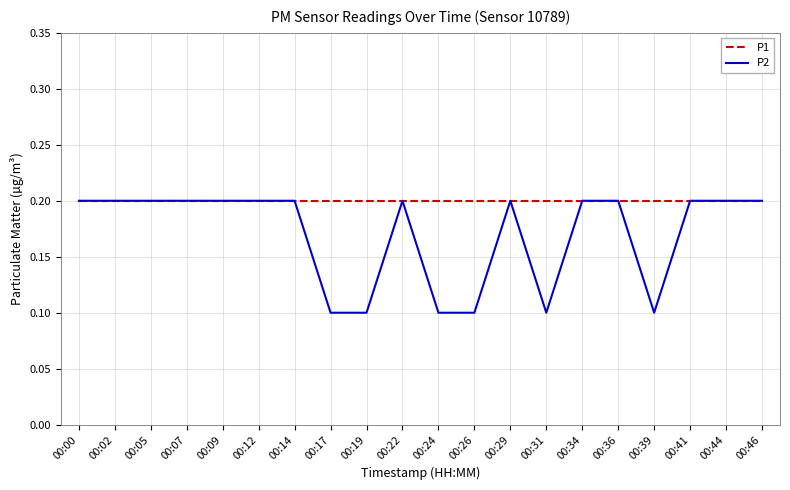

What are all the series names shown in the legend?

P1, P2